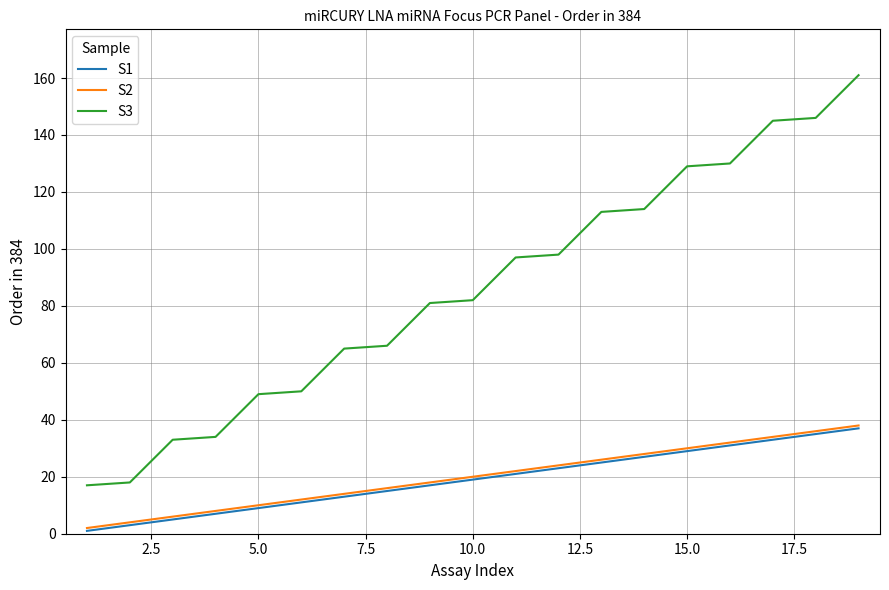

Count the number of data series in this chart.

3